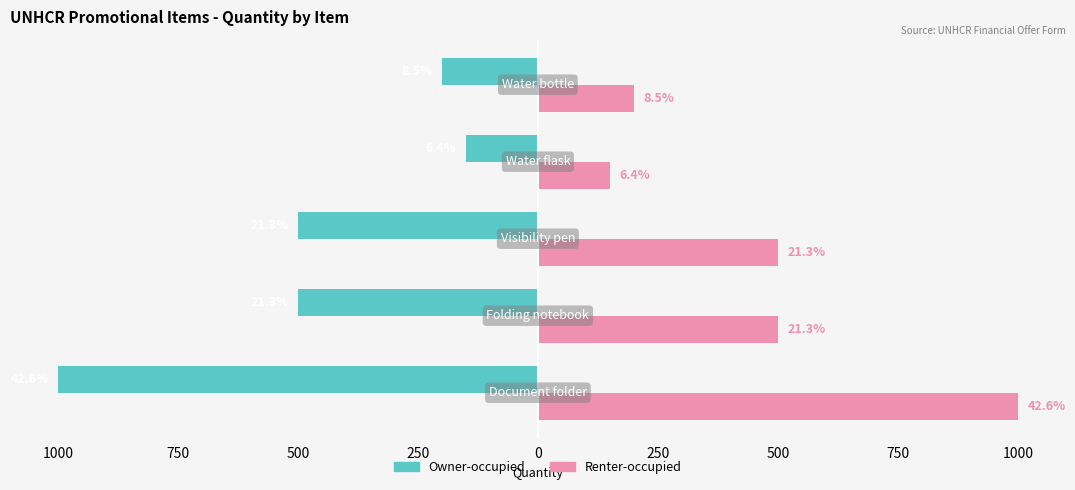

What are all the series names shown in the legend?

Owner-occupied, Renter-occupied